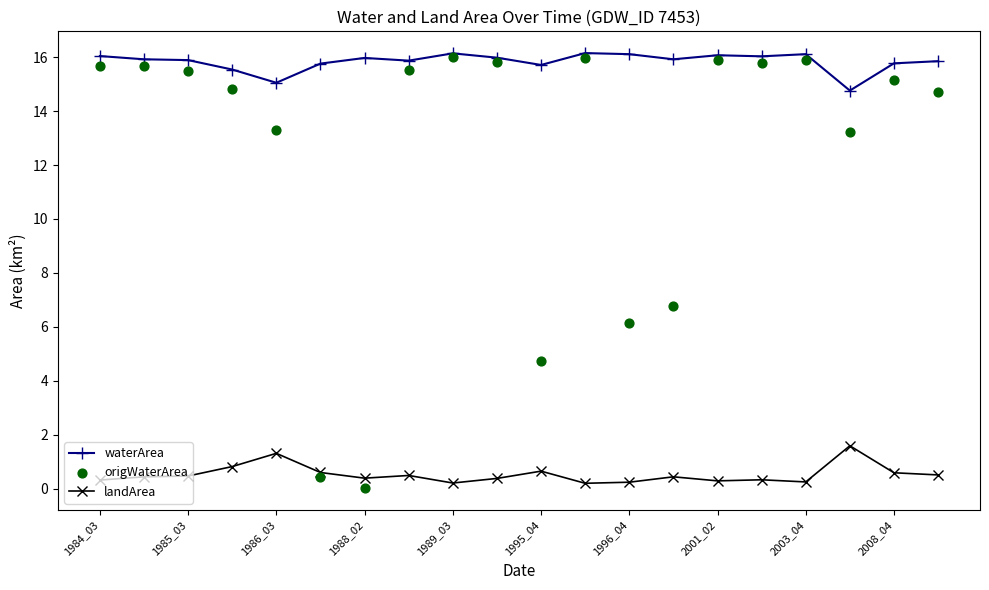

Which series has the widest spread of Y values?

origWaterArea